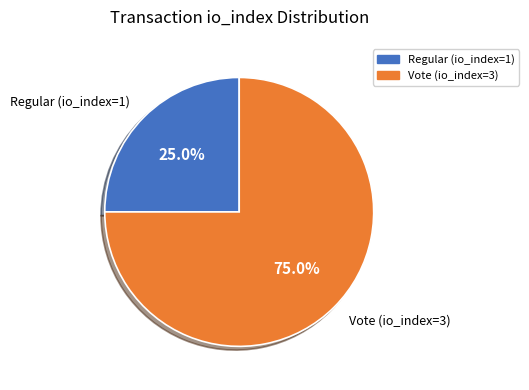

Between Regular (io_index=1) and Vote (io_index=3), which is larger?

Vote (io_index=3)